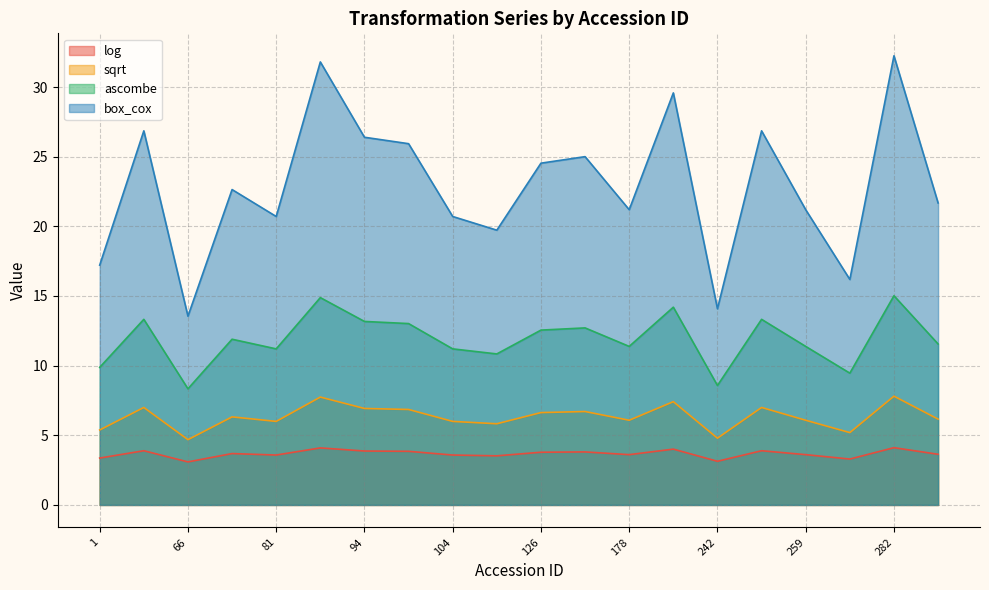

What is the sum of all box_cox values?

458.1